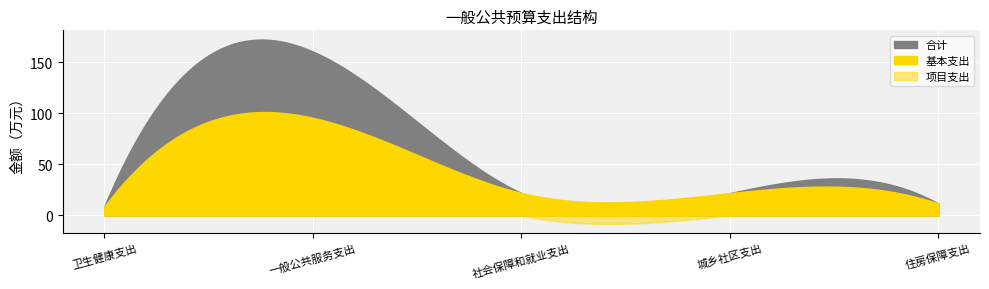

What is the difference between the second highest and second lowest values in the 合计 series?

10.4